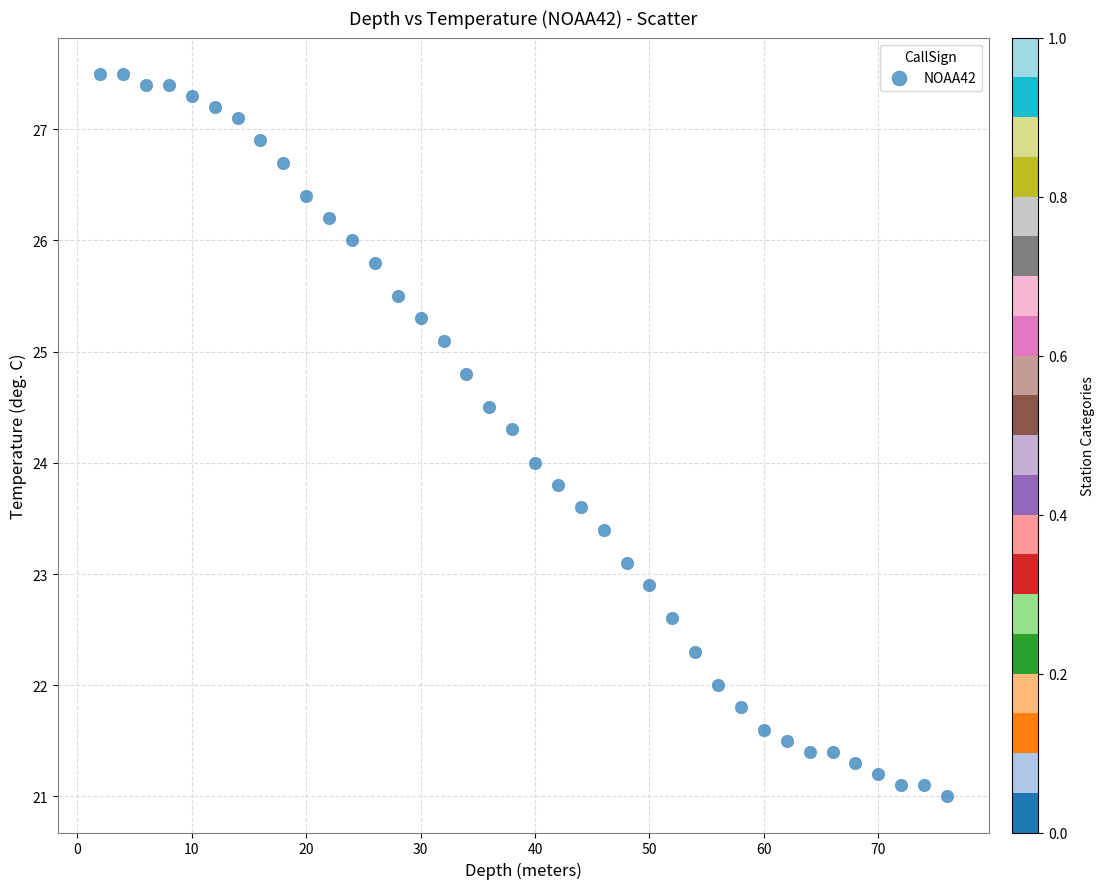

What is the range of Y values (max minus min)?

6.5